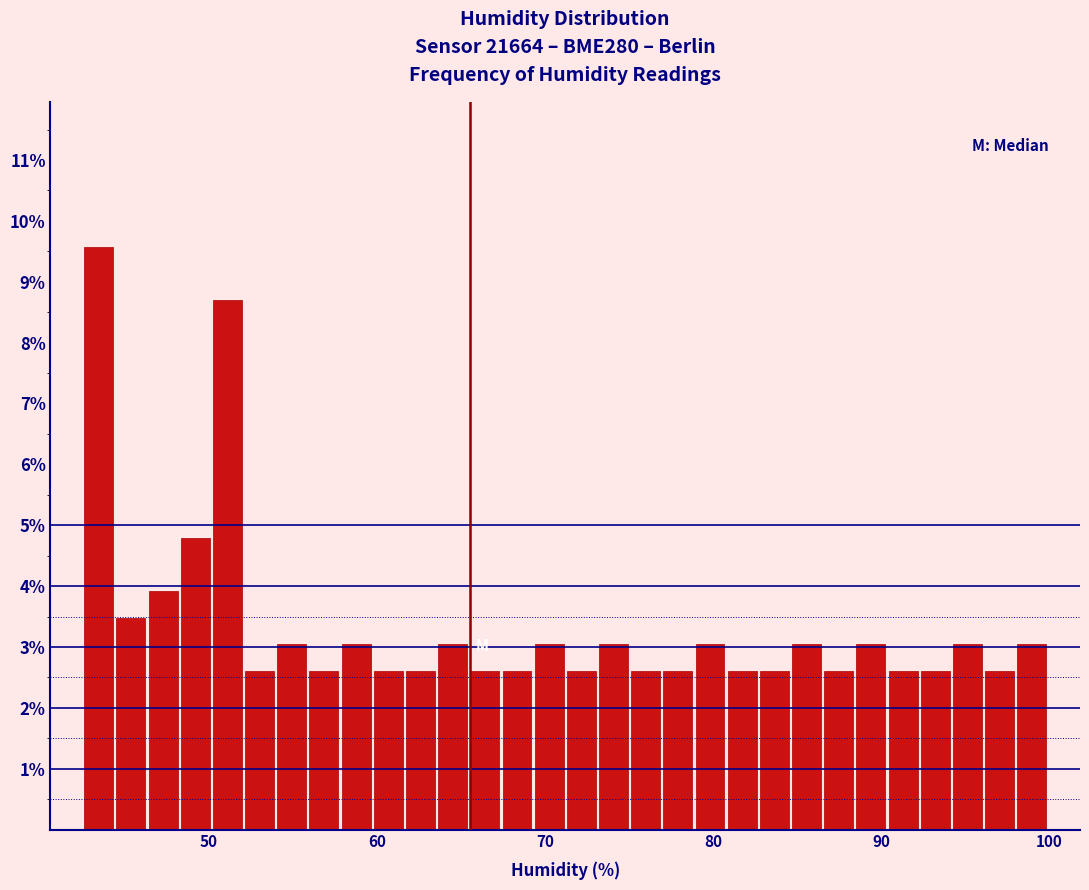

Around what value on the x-axis is the tallest bar? Give the approximate position of its centre, as read against the axis.

43